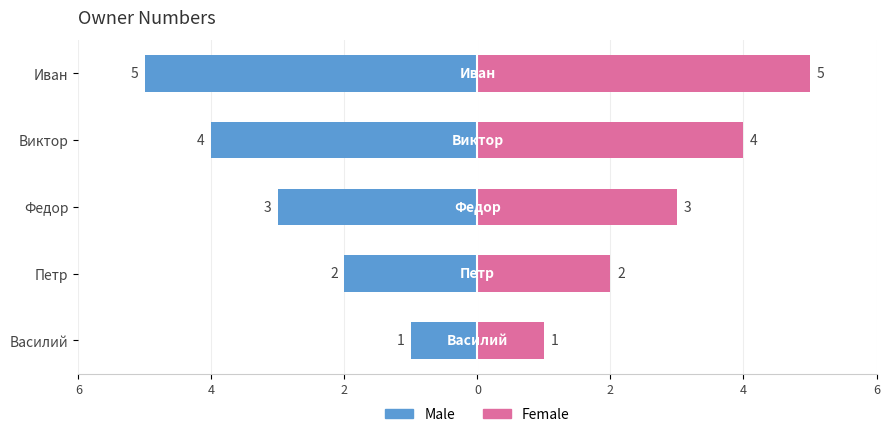

Is the value of Female at Петр greater than the value of Male at Петр?

Yes